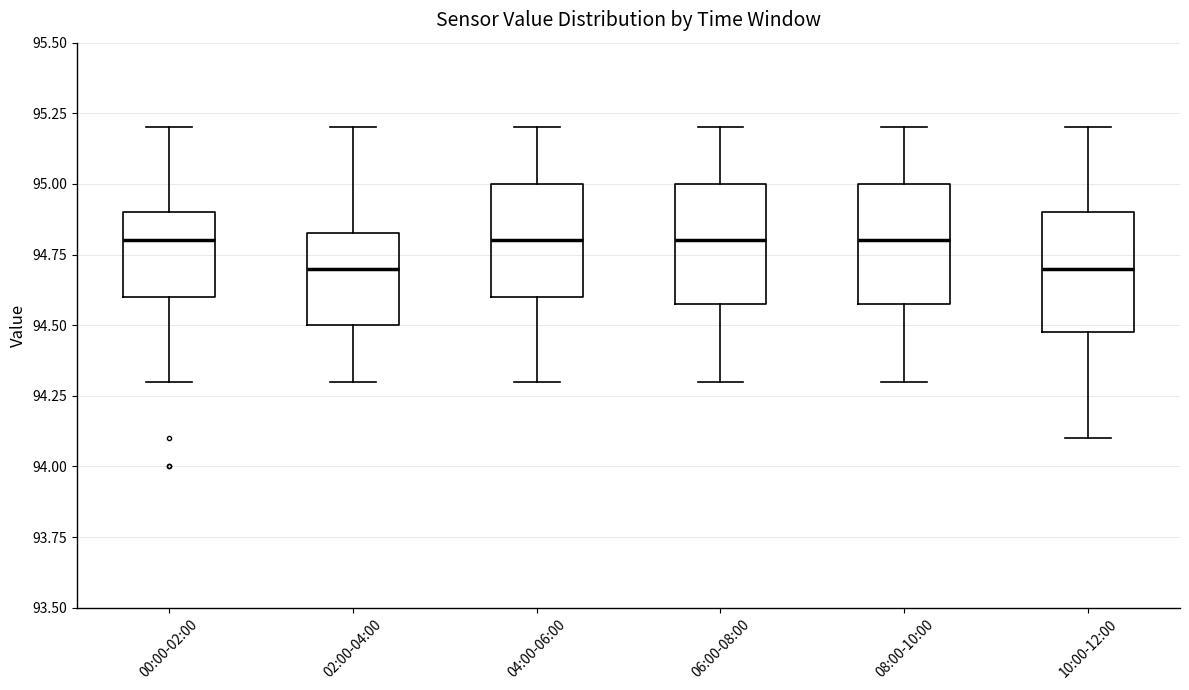

Reading left to right, read every box against the y-axis: the position of its median line, the range the box covers, and the ends of its whiskers. The values are not printed on the chart, so give them approximately, as read against the axis.

00:00-02:00: median 94.80, box 94.60 to 94.90, whiskers 94.30 to 95.20
02:00-04:00: median 94.70, box 94.50 to 94.85, whiskers 94.30 to 95.20
04:00-06:00: median 94.80, box 94.60 to 95.00, whiskers 94.30 to 95.20
06:00-08:00: median 94.80, box 94.60 to 95.00, whiskers 94.30 to 95.20
08:00-10:00: median 94.80, box 94.60 to 95.00, whiskers 94.30 to 95.20
10:00-12:00: median 94.70, box 94.50 to 94.90, whiskers 94.10 to 95.20